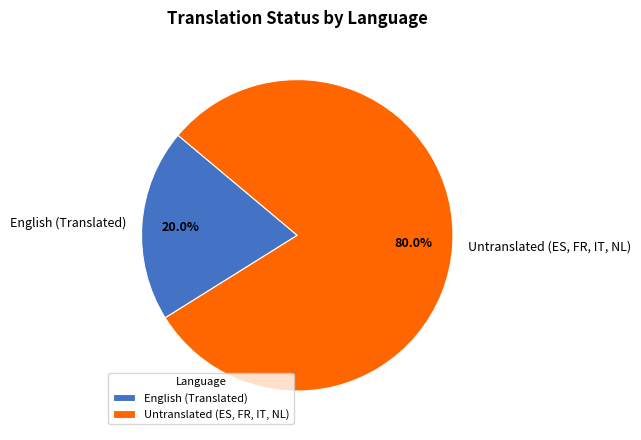

Combined, what portion of the pie is Untranslated (ES, FR, IT, NL) and English (Translated)?

100.0%